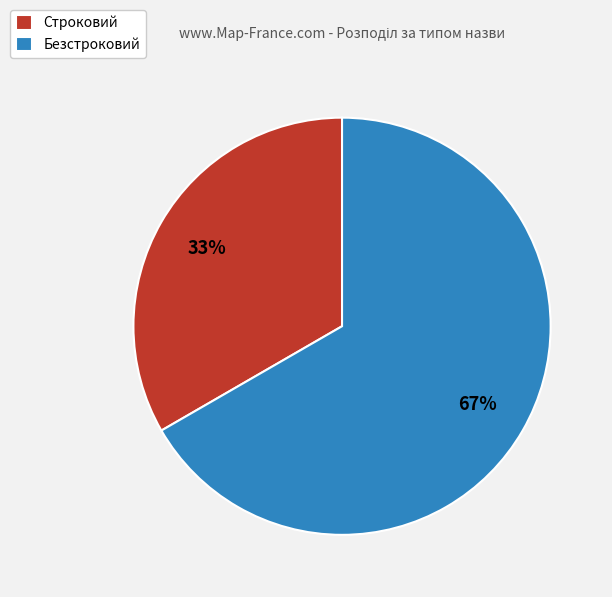

Combined, do Строковий and Безстроковий account for over 50%?

Yes